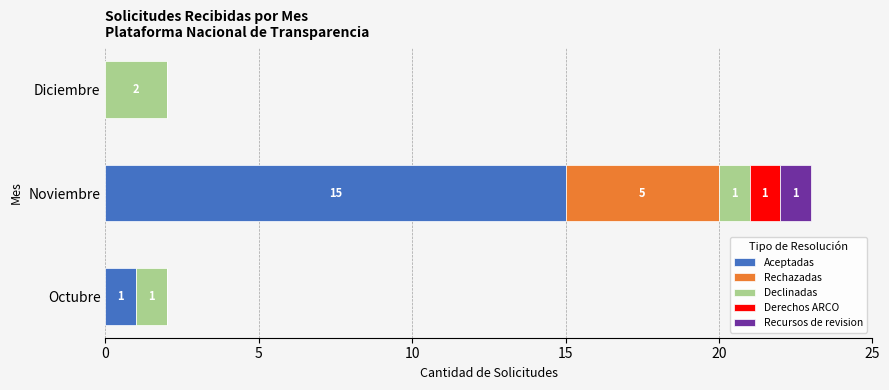

True or false: Aceptadas has a value of 7 at Diciembre.

False